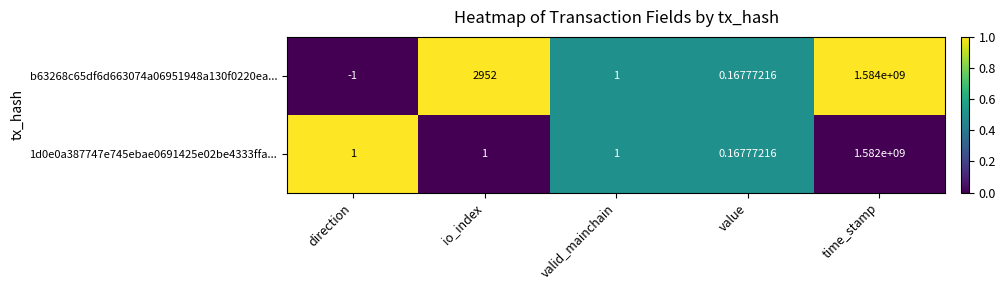

Which series has the largest range (max minus min)?

b63268c65df6d663074a06951948a130f0220ea...